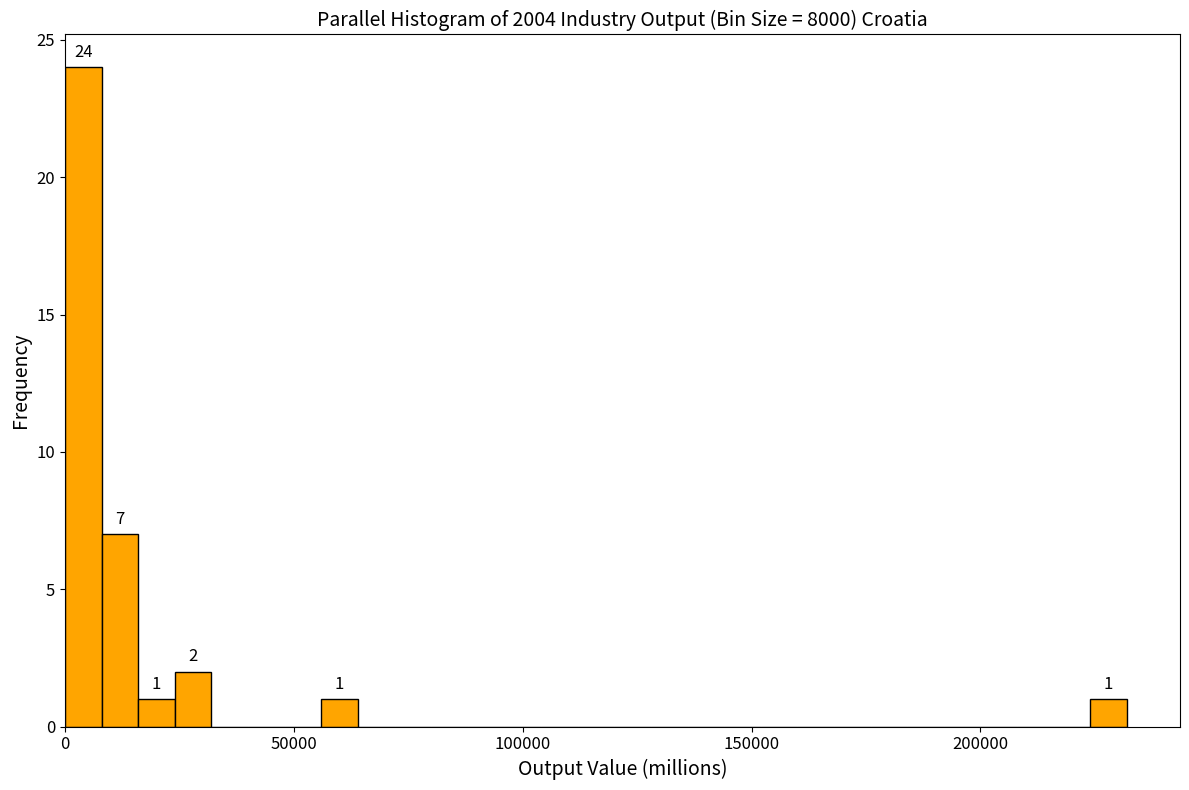

Around what value on the x-axis is the tallest bar? Give the approximate position of its centre, as read against the axis.

5000